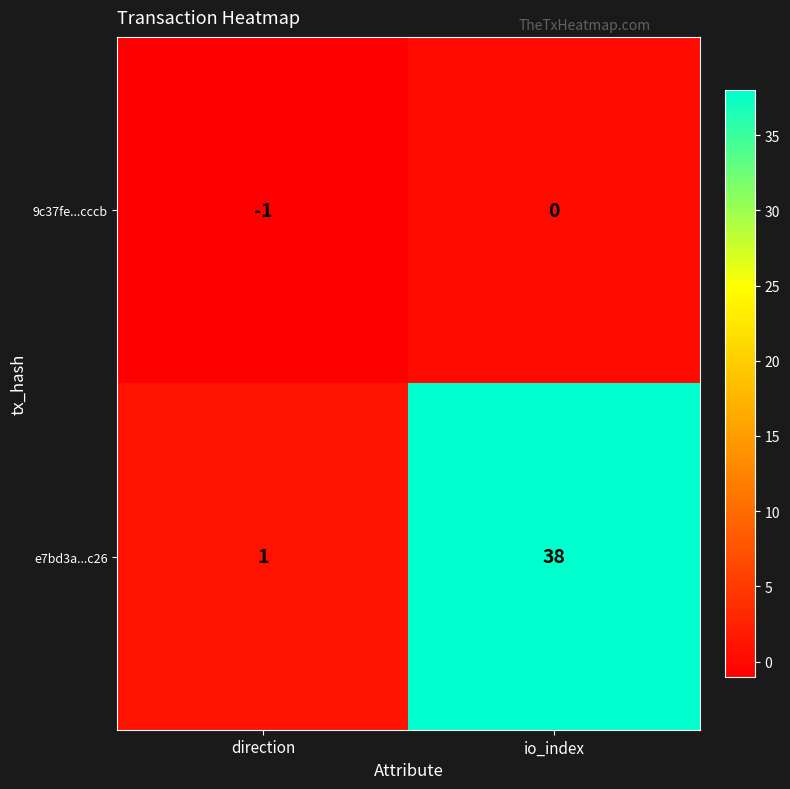

At direction, list the series in order from smallest to largest.

9c37fe...cccb, e7bd3a...c26